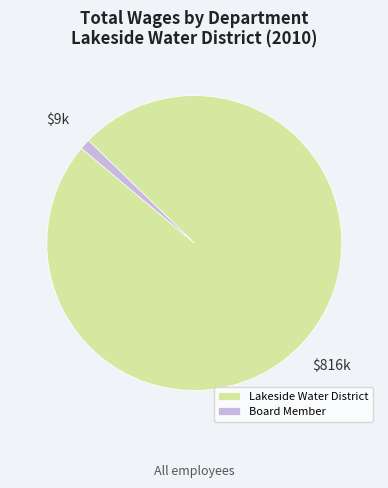

Is there any slice that represents more than half of the pie?

Yes